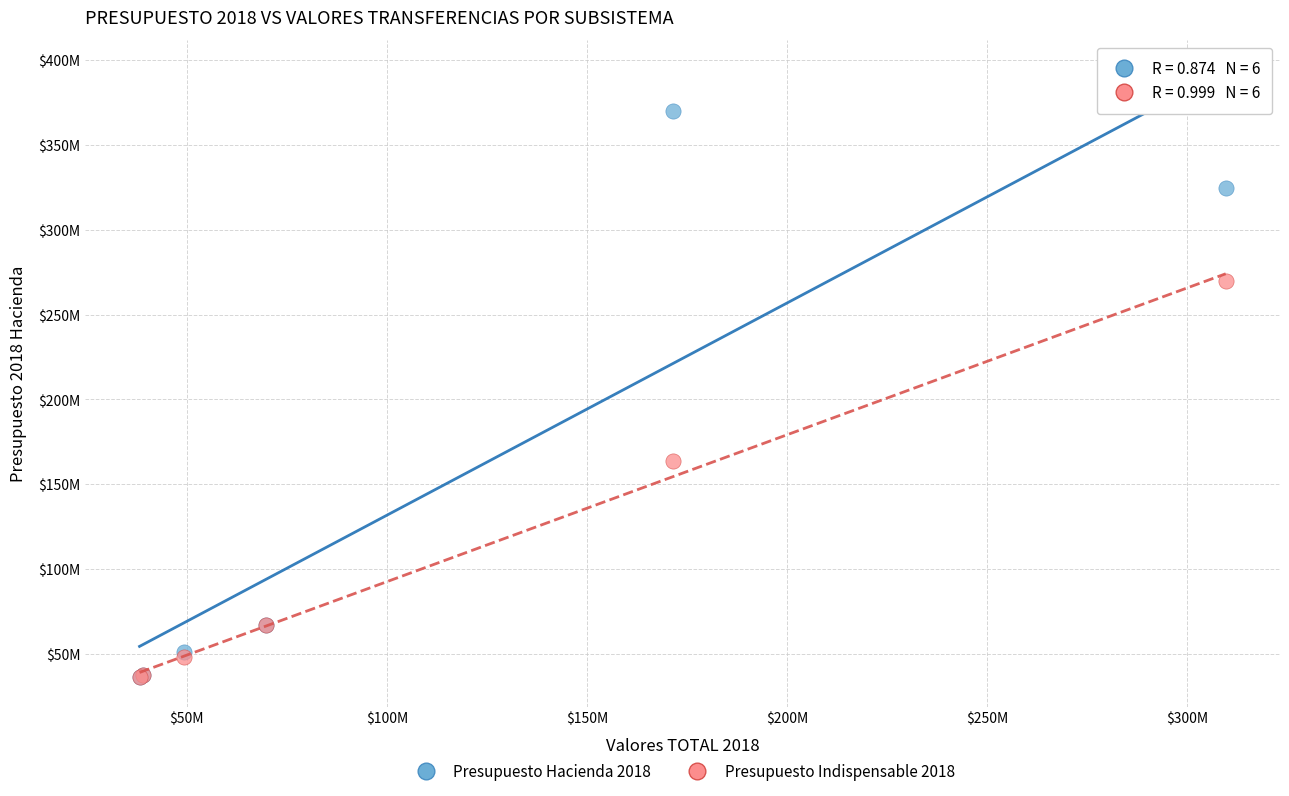

What are all the series names shown in the legend?

Presupuesto Hacienda 2018, Presupuesto Indispensable 2018